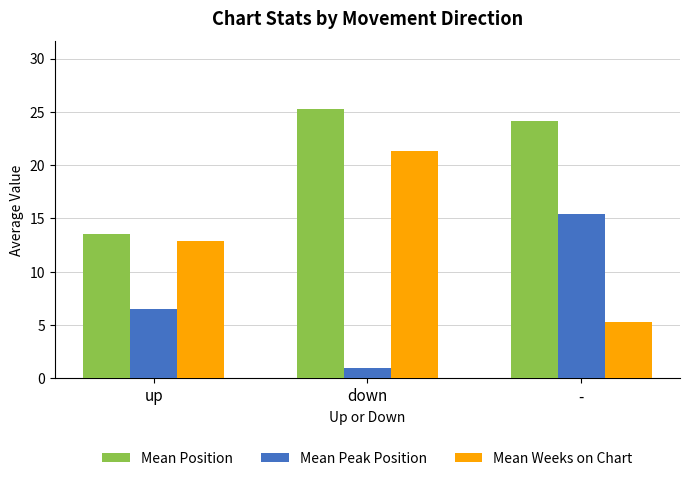

What is the sum of the Mean Peak Position values at - and down?

16.4